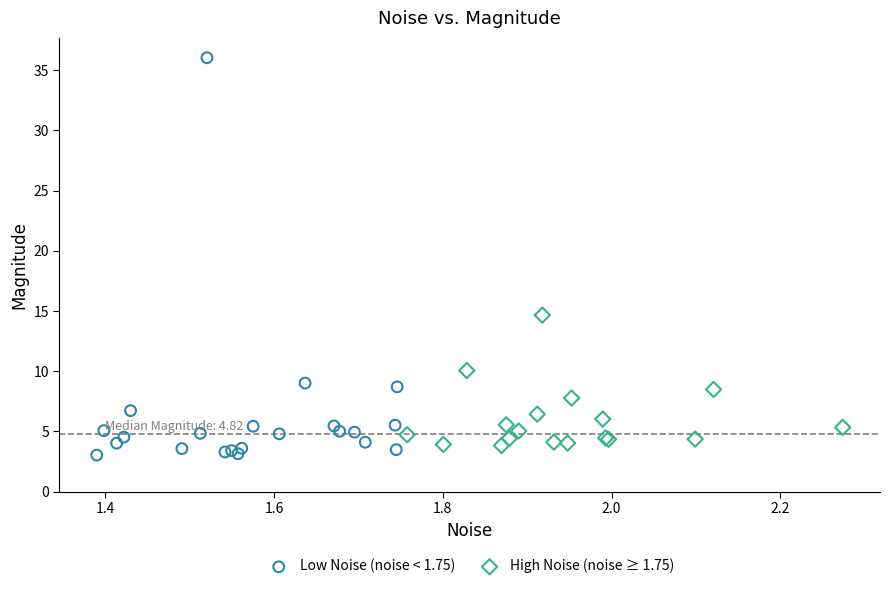

Which series contains the highest Y value?

Low Noise (noise < 1.75)